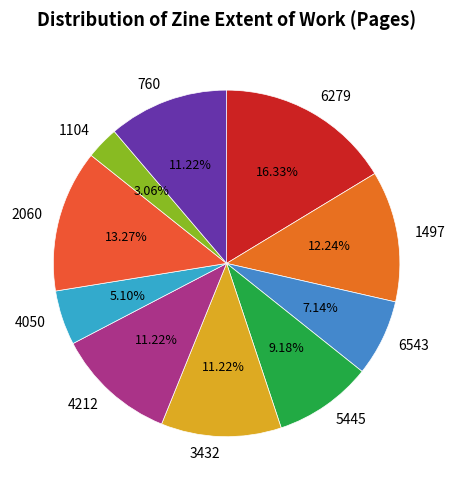

Does any single category account for the majority?

No